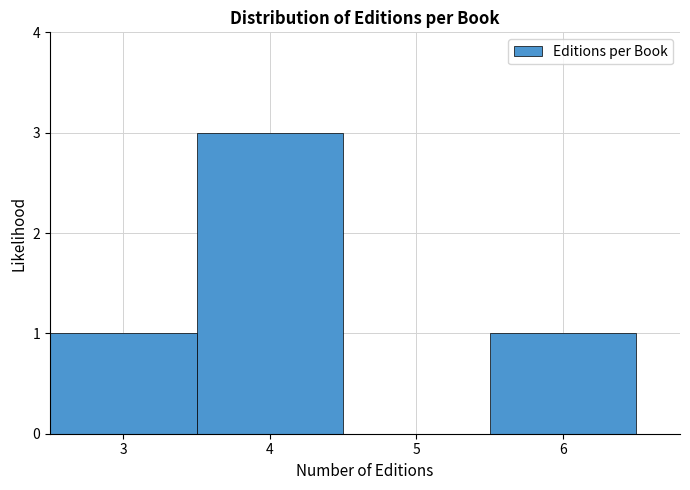

Reading left to right, transcribe this chart: for each bar, give the range it covers on the x-axis and its height. The values are not printed on the chart, so give them approximately, as read against the axis.

2.5 to 3.5: 1
3.5 to 4.5: 3
4.5 to 5.5: 0
5.5 to 6.5: 1